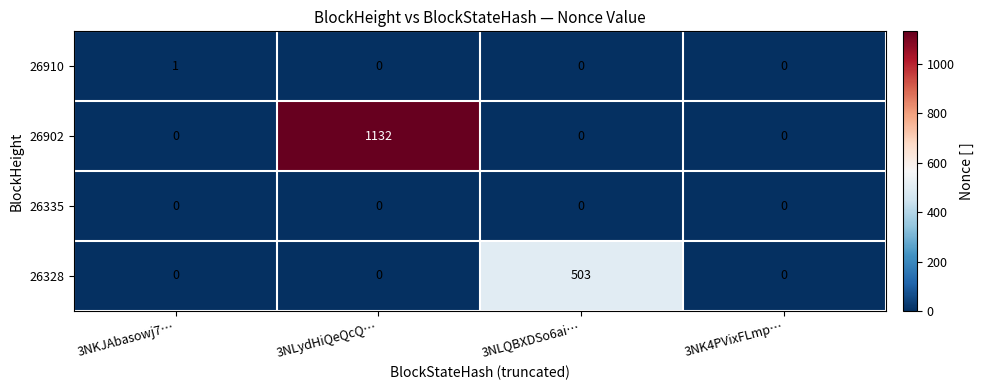

At which category is the sum across all series the highest?

3NLydHiQeQcQ…